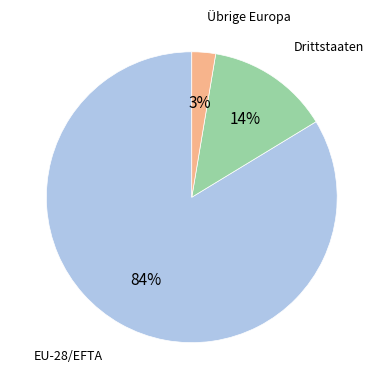

Is there a majority slice in this chart?

Yes